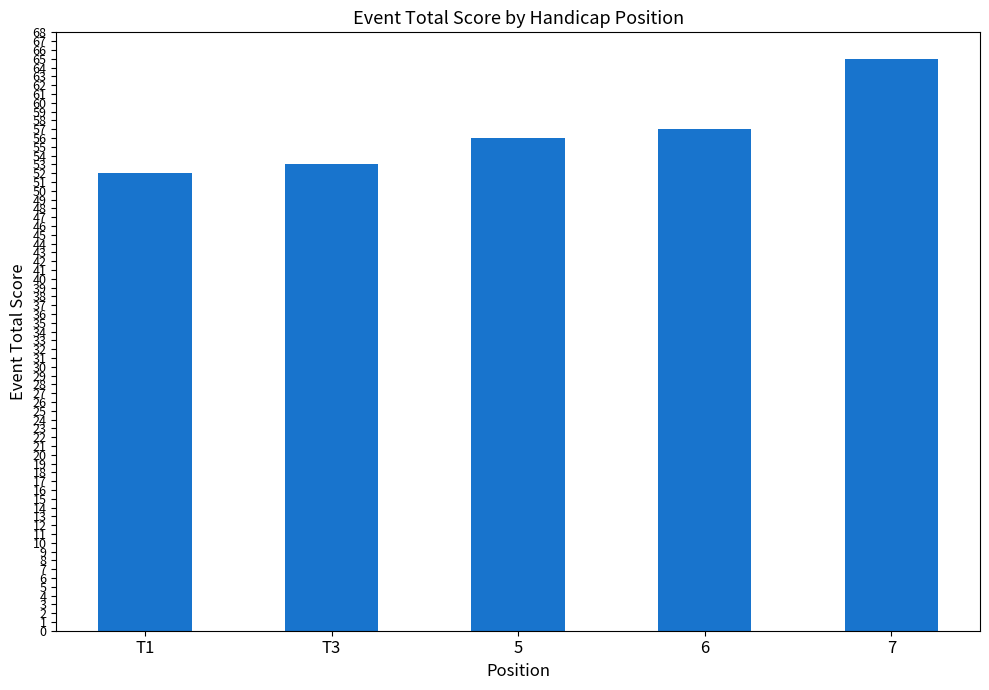

What is the minimum value shown in the chart?

52